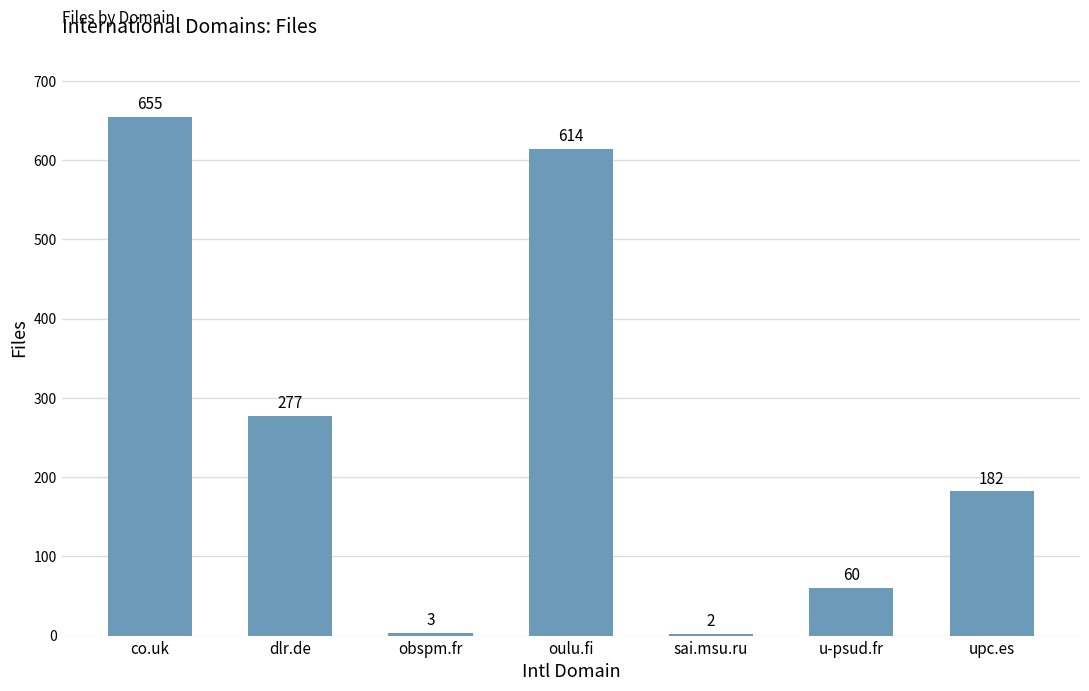

Reading right to left, extract all data points from this chart.

upc.es=182	u-psud.fr=60	sai.msu.ru=2	oulu.fi=614	obspm.fr=3	dlr.de=277	co.uk=655